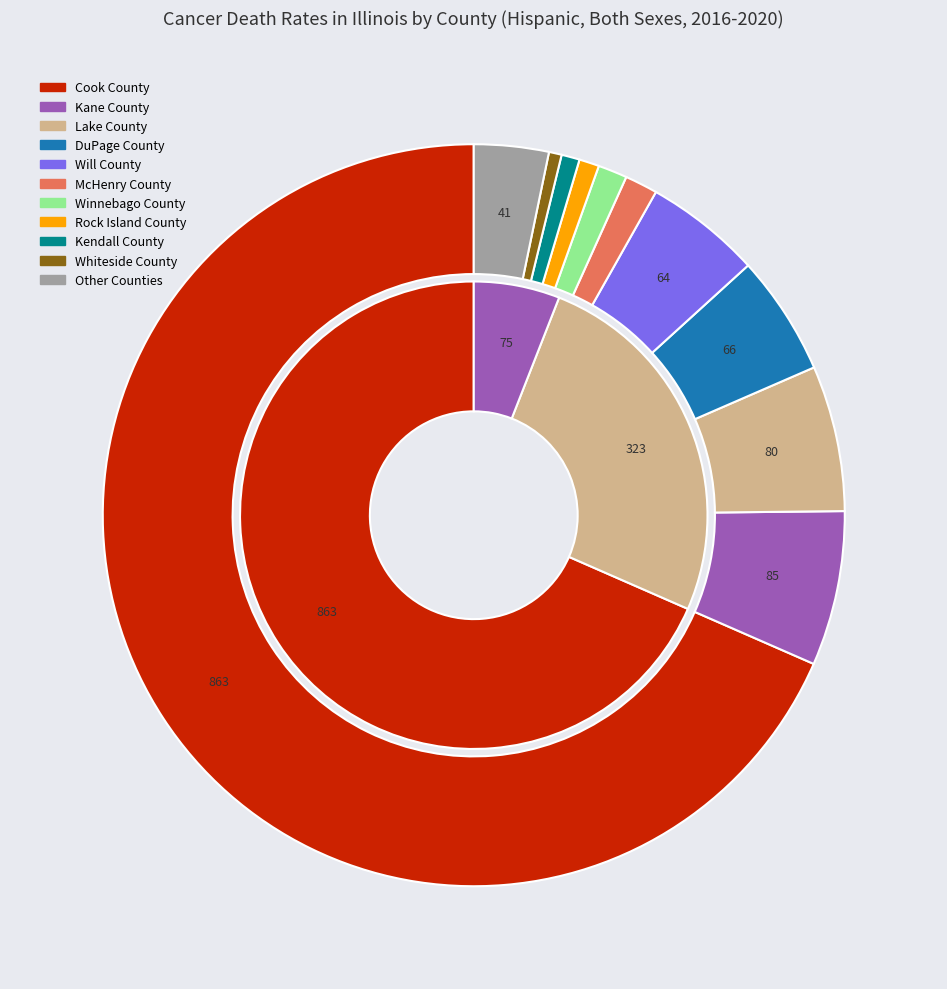

To the nearest percent, what is the difference between the largest and smallest slice percentages?

68%